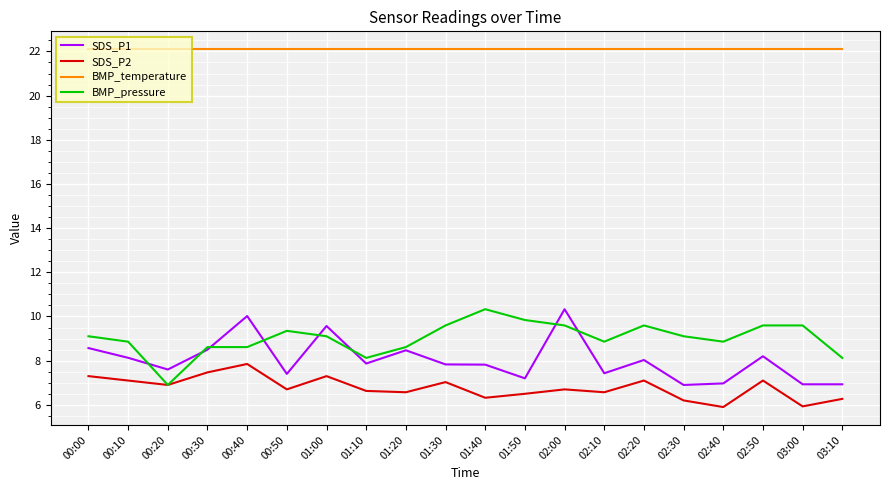

What position from the left is 01:40?

11